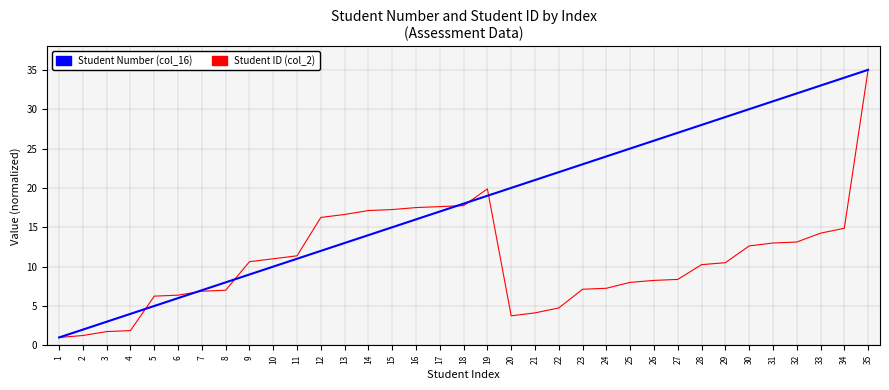

List the series in order of their overall mean, lowest first.

Student ID (col_2), Student Number (col_16)